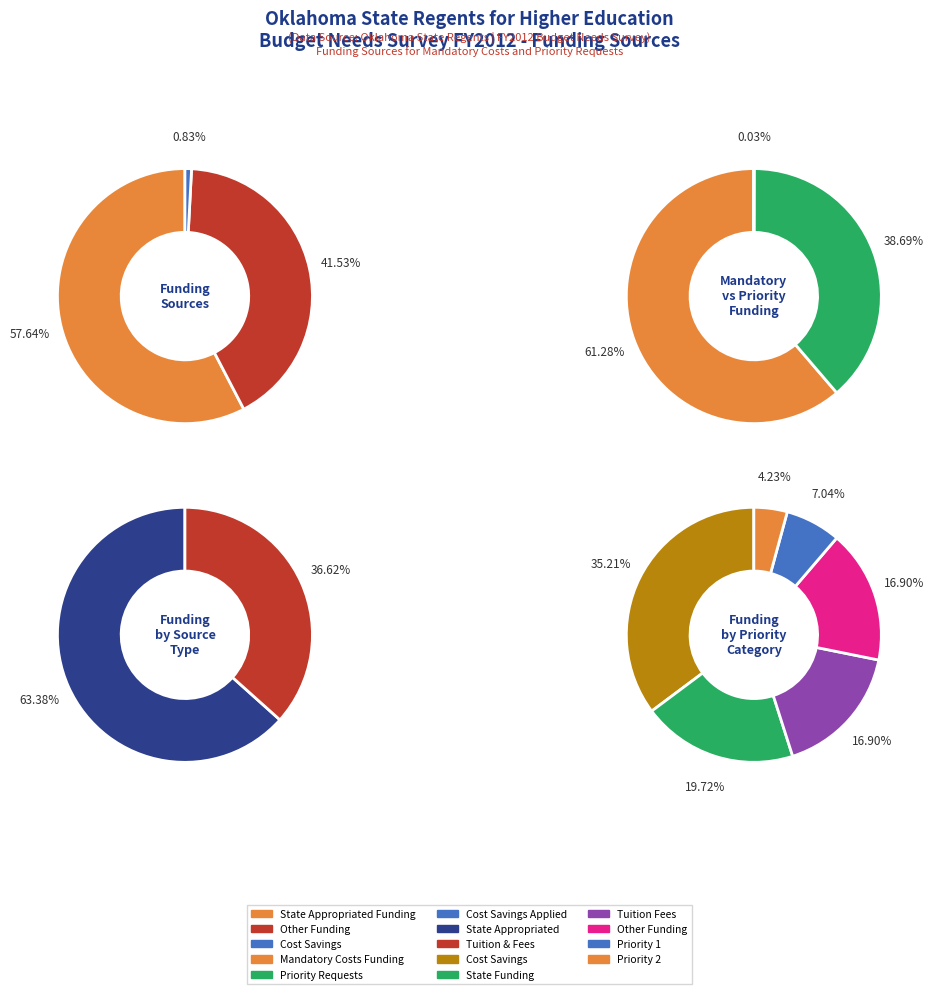

What is the change in value from State Appropriated Funding to Other Funding?

-272000